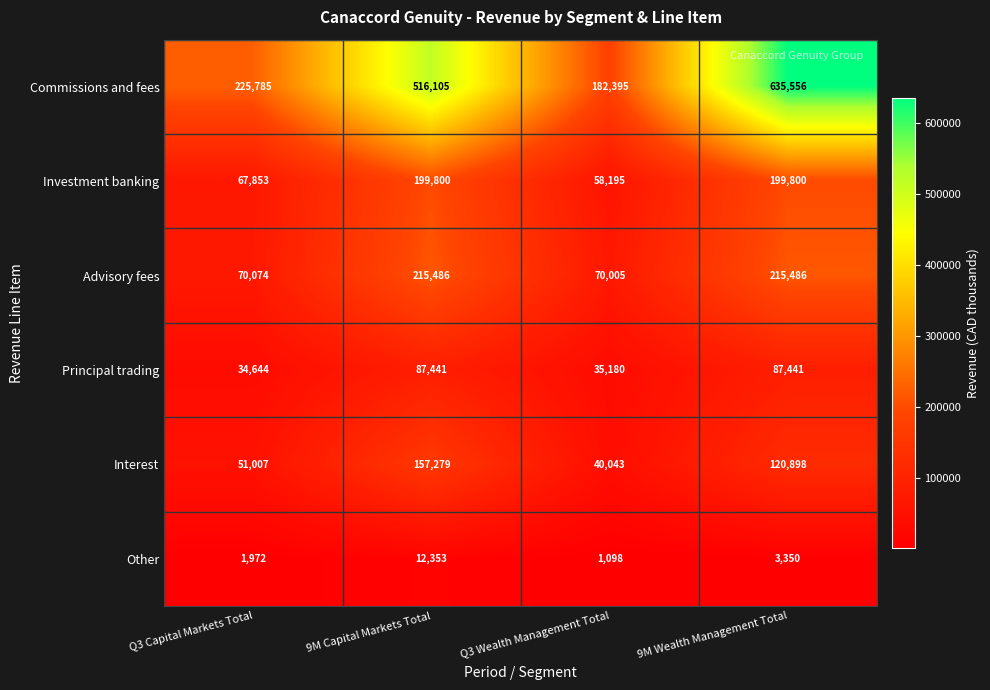

Between Q3 Capital Markets Total and Q3 Wealth Management Total, which series saw the biggest shift?

Commissions and fees